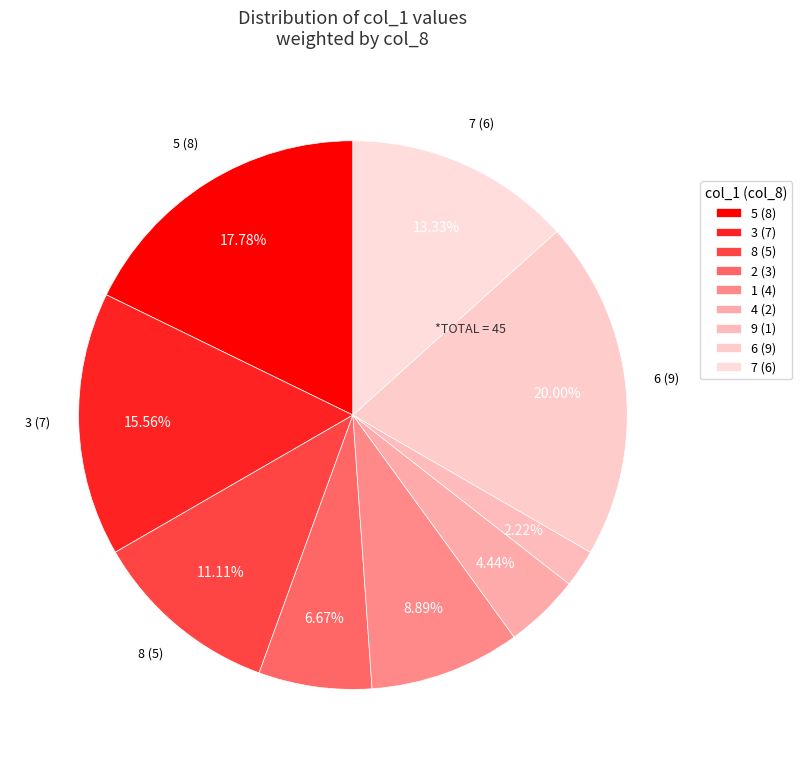

Is there a majority slice in this chart?

No